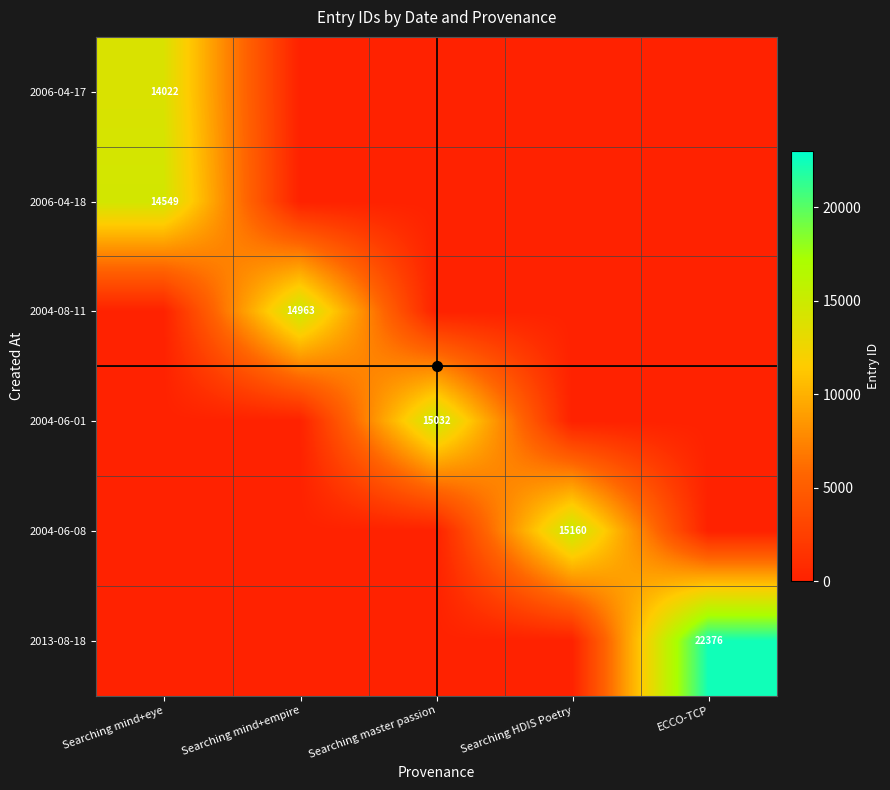

Which has a higher value, Searching mind+eye or Searching HDIS Poetry?

Searching mind+eye